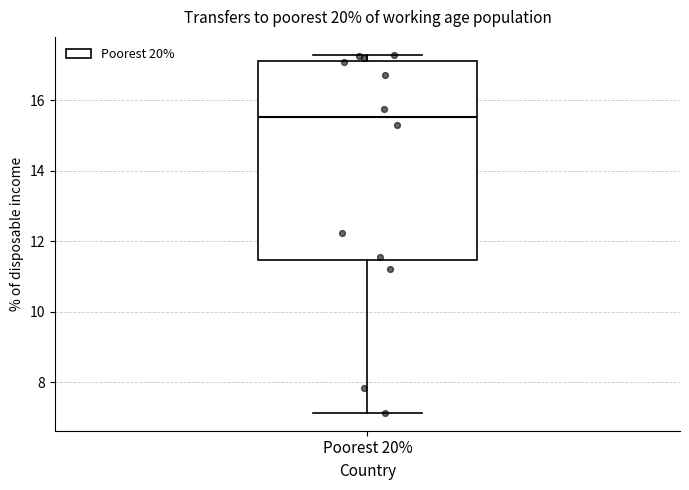

Where does the median line of the box for Poorest 20% sit on the y-axis? The values are not printed on the chart, so give them approximately, as read against the axis.

15.6